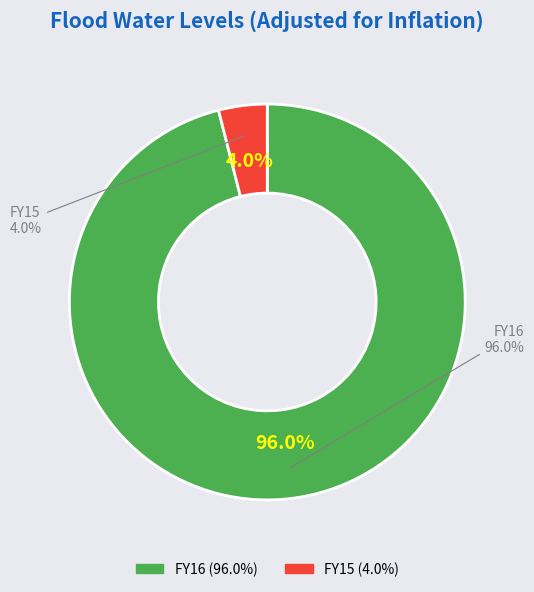

To the nearest percent, what is the difference between the largest and smallest slice percentages?

92%